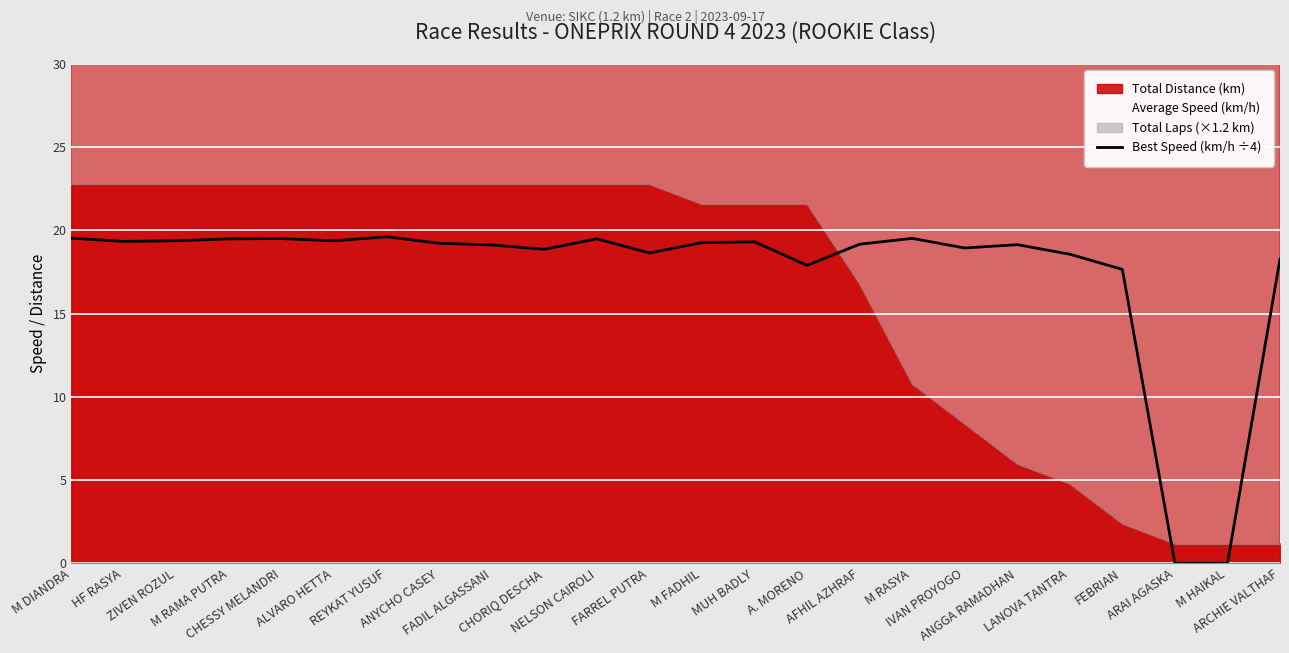

Rank the categories by value from lowest to highest.

ARAI AGASKA, M HAIKAL, FEBRIAN, A. MORENO, ARCHIE VALTHAF, LANOVA TANTRA, FARREL PUTRA, CHORIQ DESCHA, IVAN PROYOGO, FADIL ALGASSANI, ANGGA RAMADHAN, AFHIL AZHRAF, ANYCHO CASEY, M FADHIL, MUH BADLY, HF RASYA, ALVARO HETTA, ZIVEN ROZUL, M RAMA PUTRA, NELSON CAIROLI, CHESSY MELANDRI, M RASYA, M DIANDRA, REYKAT YUSUF